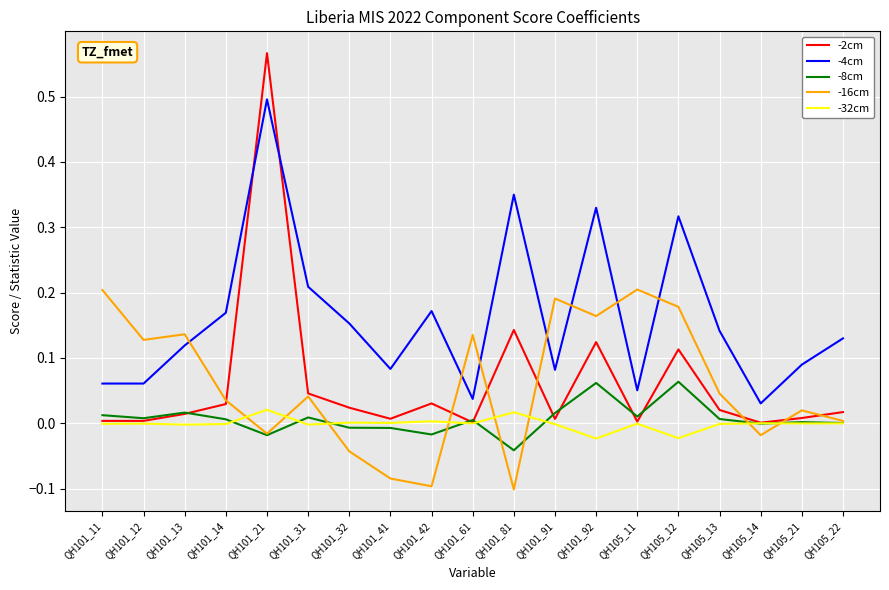

What is the total value across all series at QH101_21?

1.0